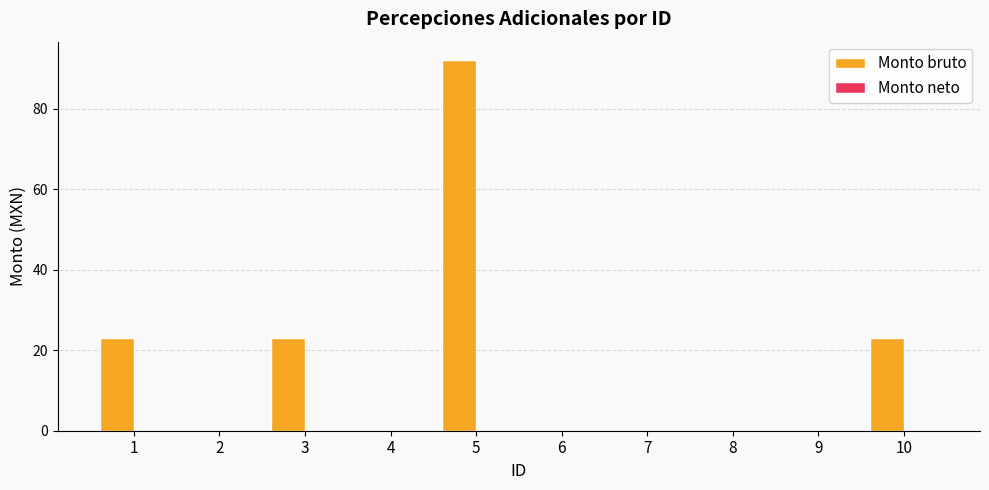

What is the change in value from 6 to 10?

+23